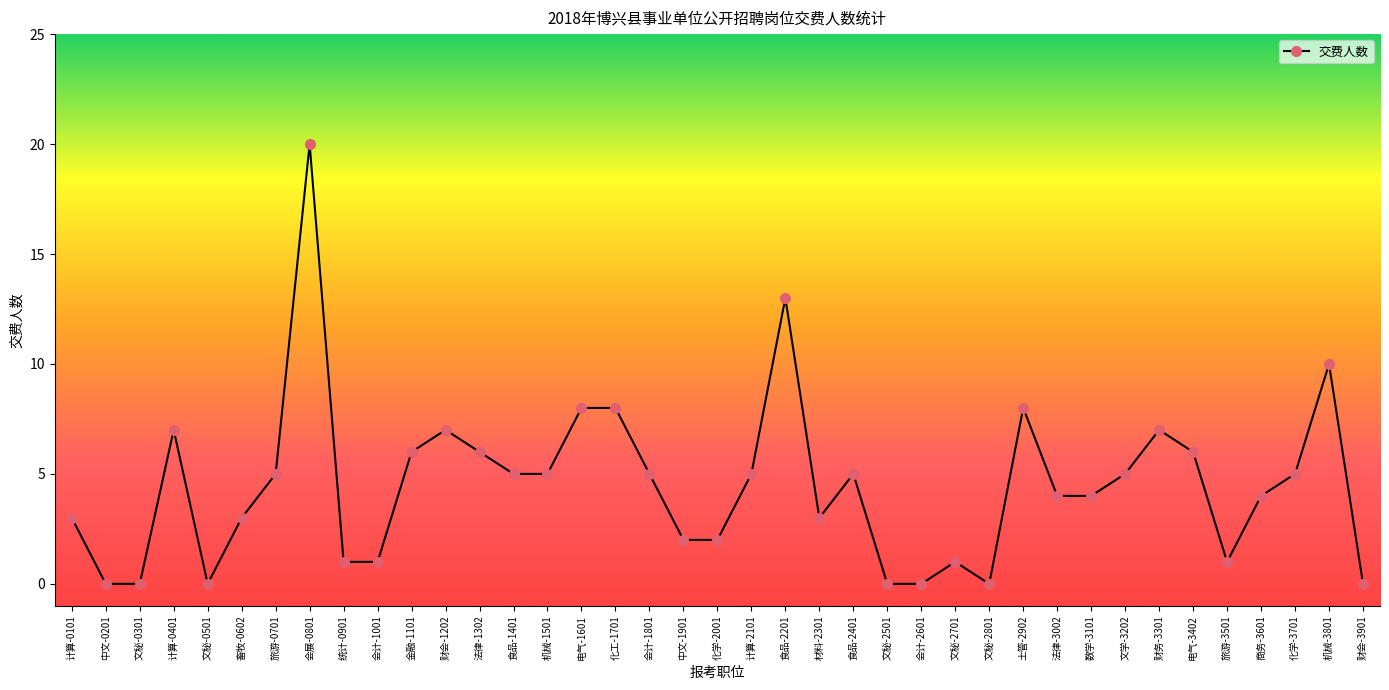

What is the change in value from 计算-0101 to 文秘-2501?

-3